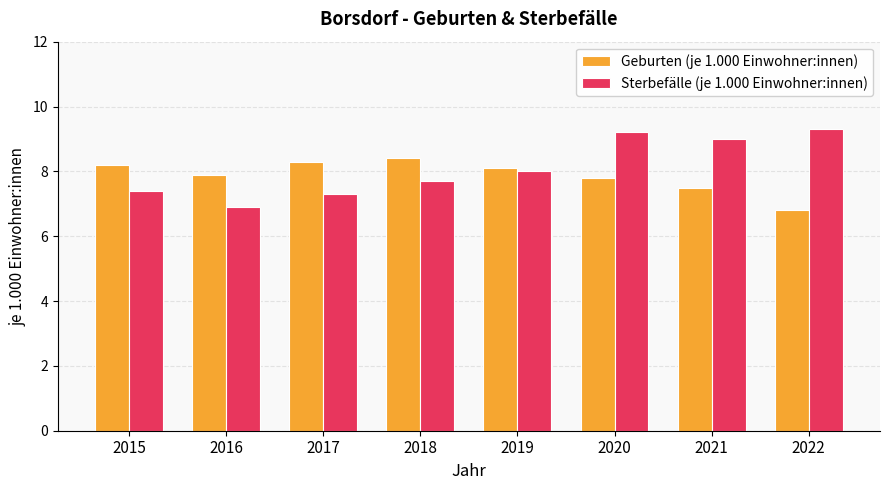

How many distinct data groups are displayed?

2